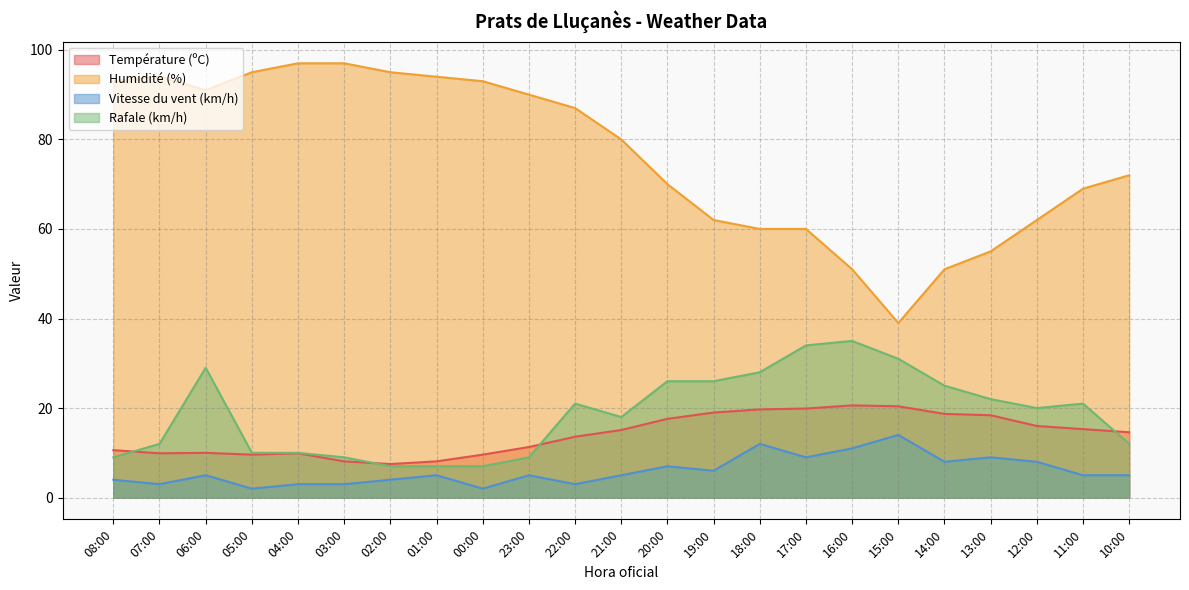

What is the label of the 13th point from the left?

20:00